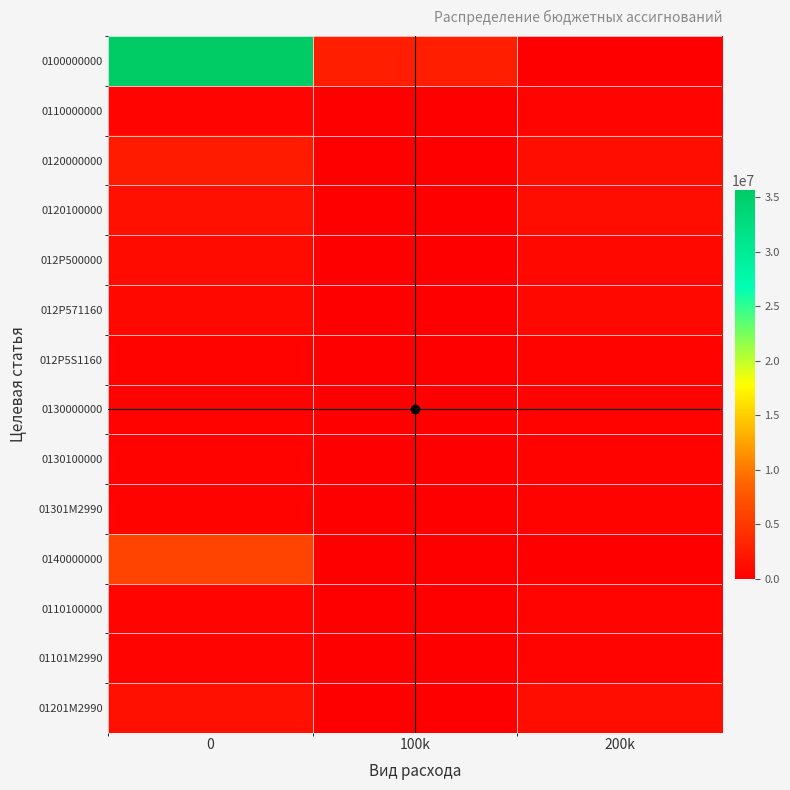

Reading left to right, extract all data points from this chart.

0100000000: 0=35618079.6	100k=2689667.5	200k=0.0
0110000000: 0=500000.0	100k=74350.0	200k=425650.0
0120000000: 0=2496201.0	100k=15600.0	200k=1384400.0
0120100000: 0=1400000.0	100k=15600.0	200k=1384400.0
012P500000: 0=1096200.9	100k=0.0	200k=698280.0
012P571160: 0=698280.0	100k=0.0	200k=698280.0
012P5S1160: 0=397921.0	100k=0.0	200k=397921.0
0130000000: 0=300000.0	100k=0.0	200k=300000.0
0130100000: 0=300000.0	100k=0.0	200k=300000.0
01301M2990: 0=300000.0	100k=0.0	200k=300000.0
0140000000: 0=5919040.0	100k=0.0	200k=0.0
0110100000: 0=500000.0	100k=74350.0	200k=425650.0
01101M2990: 0=500000.0	100k=74350.0	200k=425650.0
01201M2990: 0=1400000.0	100k=15600.0	200k=1384400.0